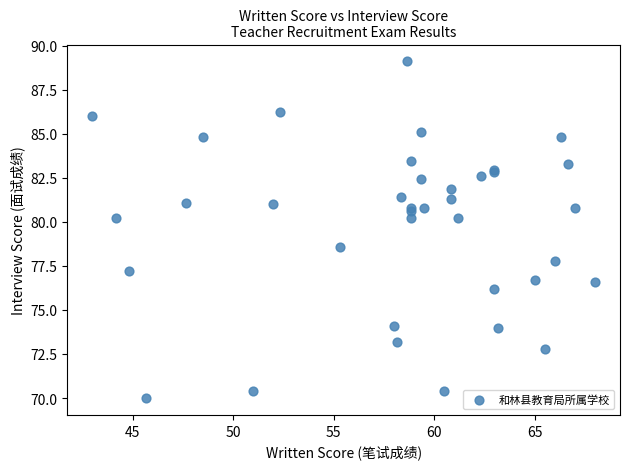

What Y value in the scatter plot is closest to 79?

78.6